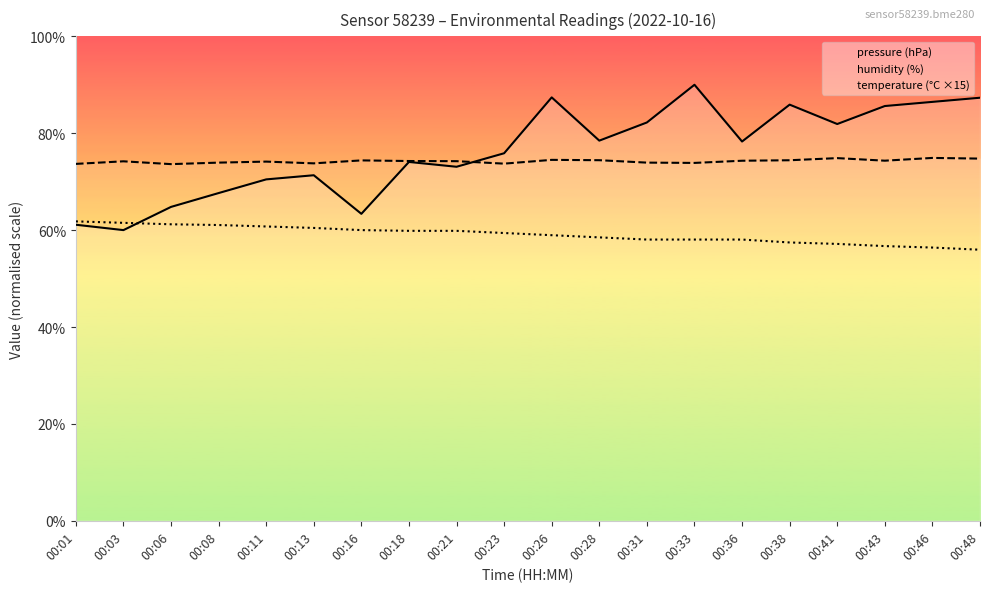

Between 00:01 and 00:26, which is larger?

00:26